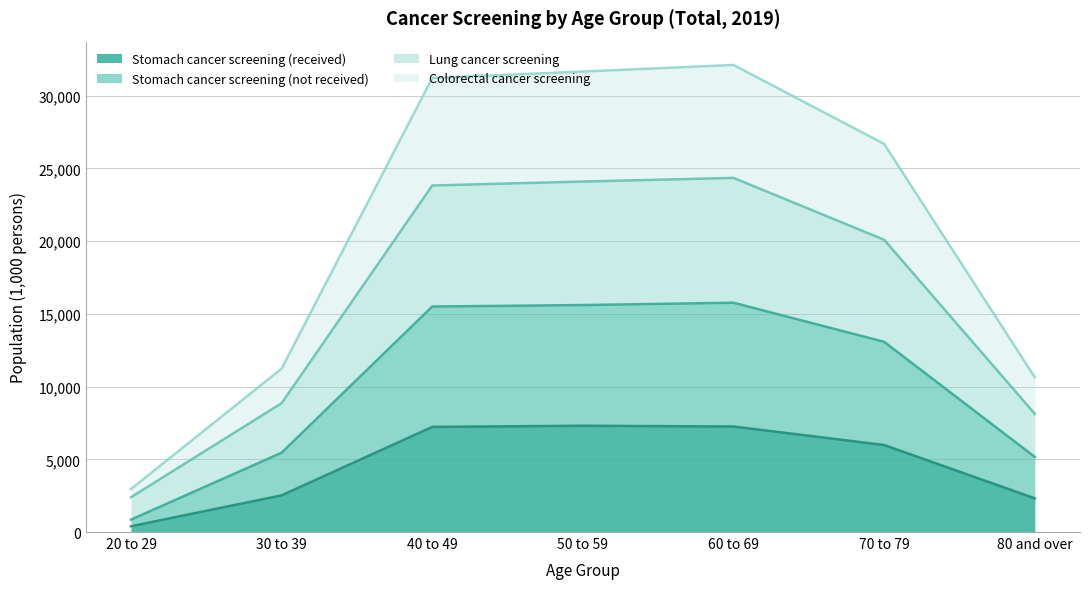

The value of Colorectal cancer screening at 80 and over is 10636. True or false?

True